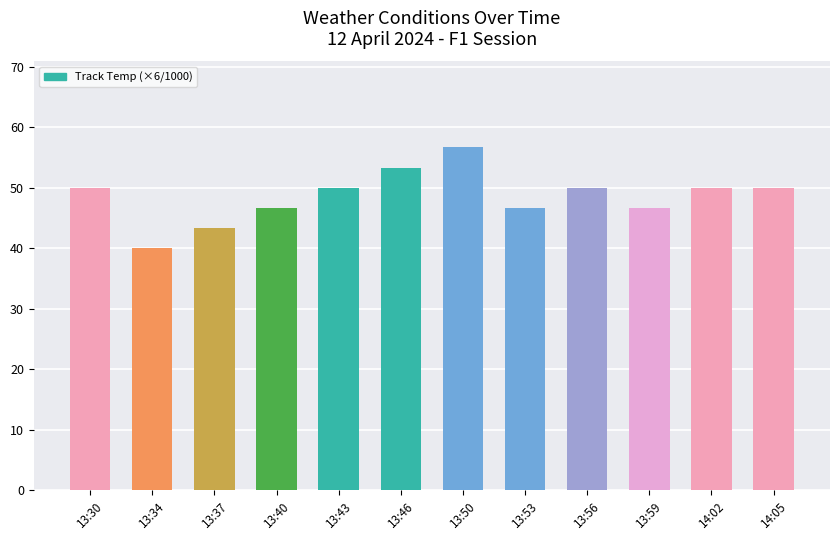

Which label corresponds to the largest value in the chart?

13:50